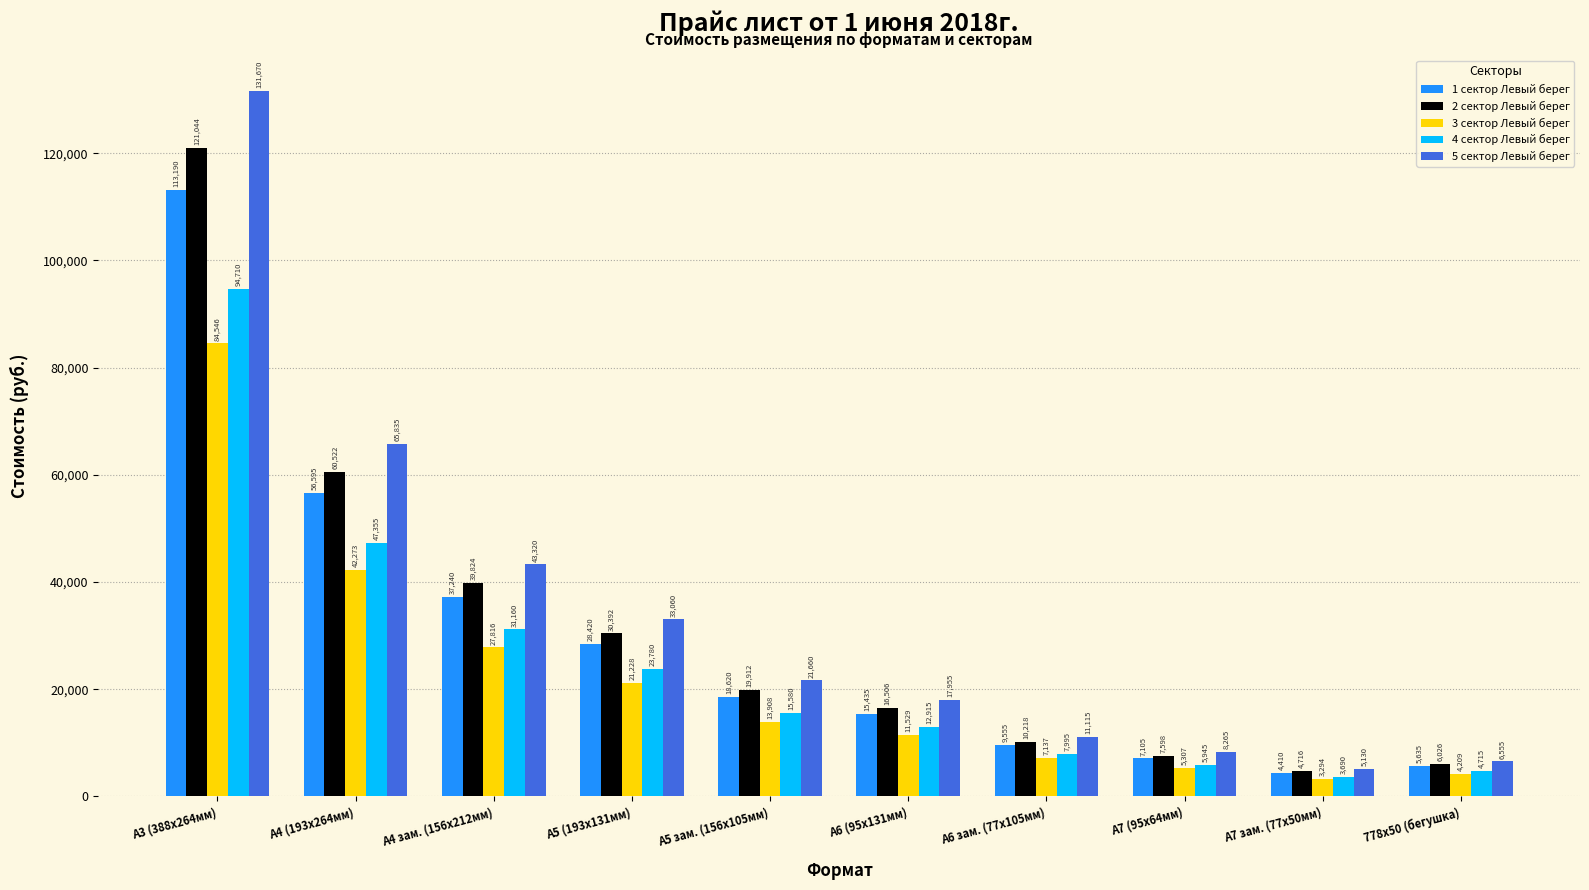

What is the spread (max minus min) of values at А4 зам. (156х212мм)?

15504